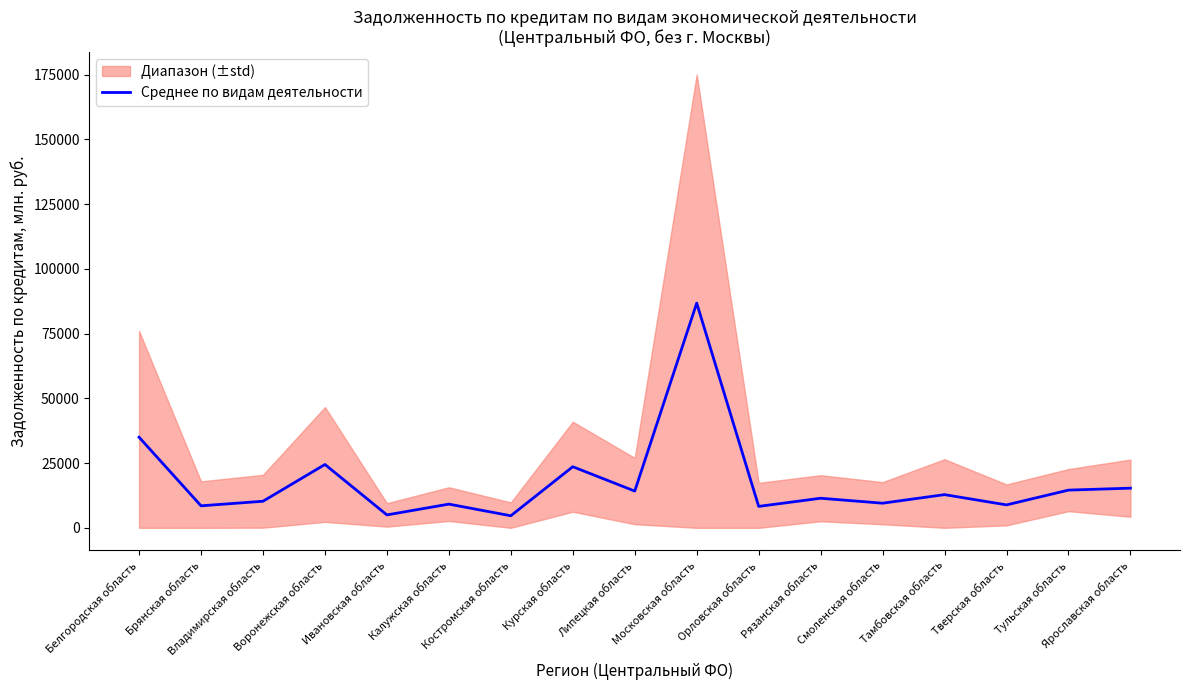

How many values exceed 11424?

9